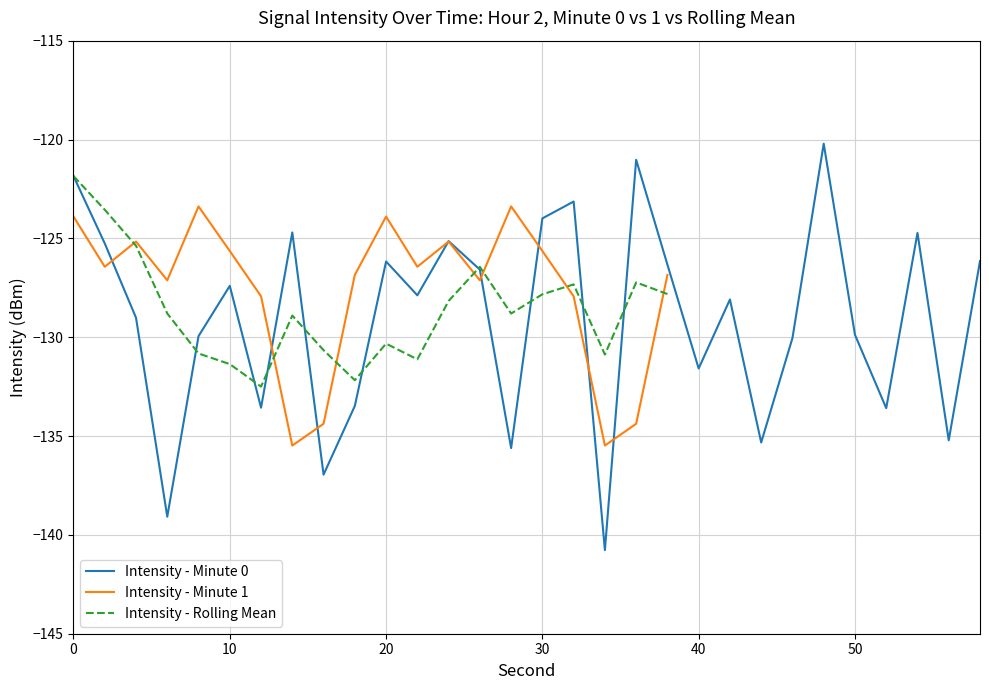

Where do intensity(dBm) - minute 0 and intensity(dBm) - minute 2 first cross each other?

2 and 4